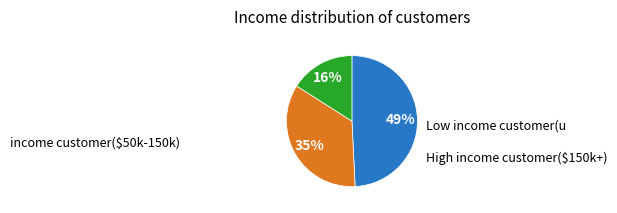

To the nearest percent, what is the average slice percentage?

33%